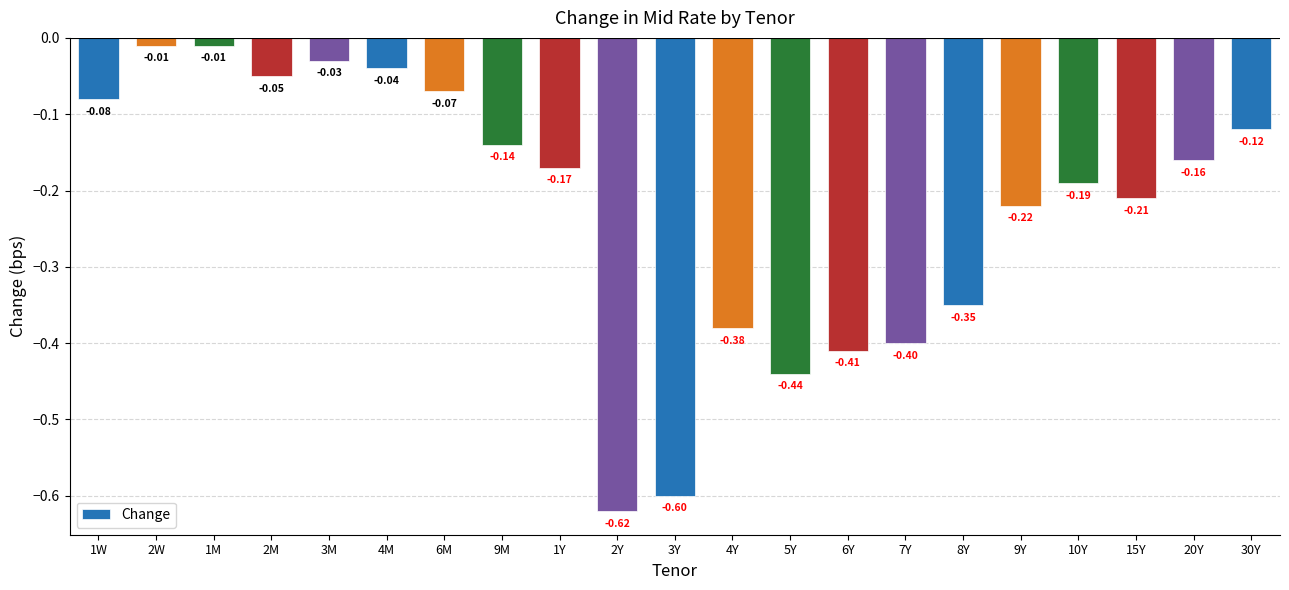

How many bars are there in total?

21